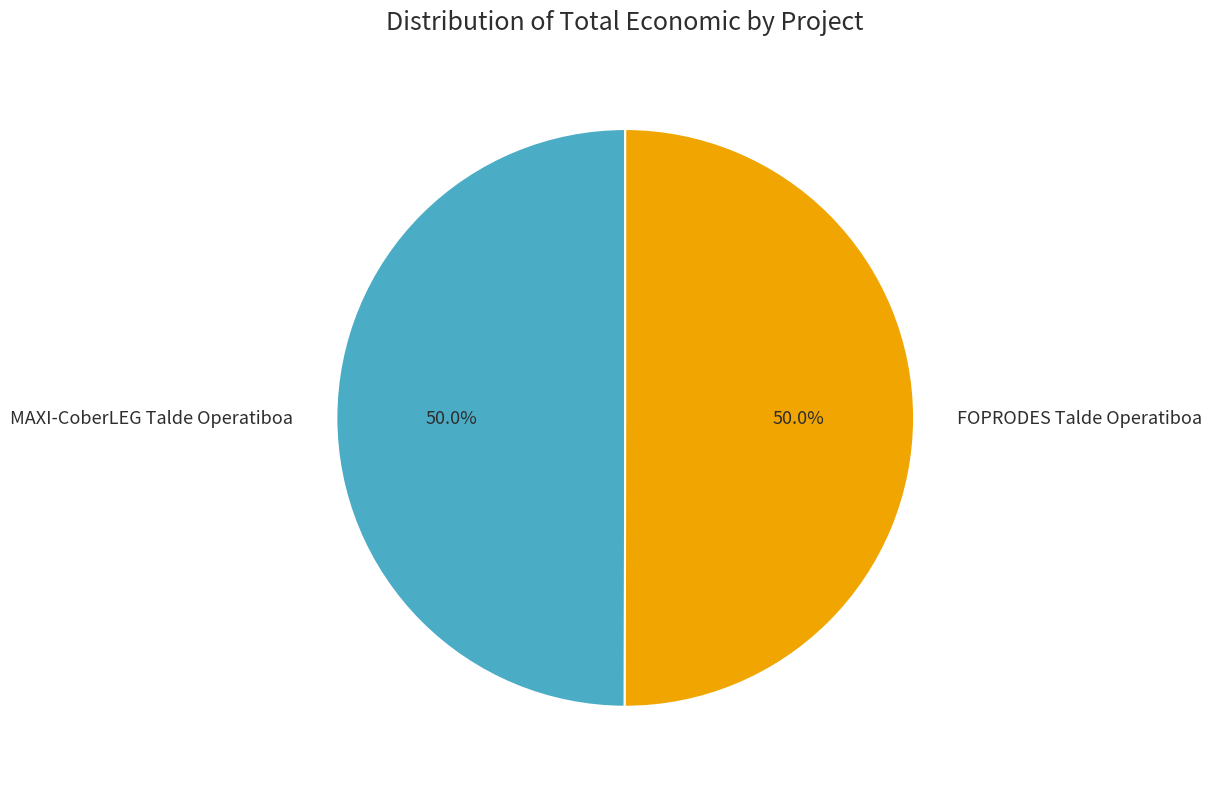

Combined, do FOPRODES Talde Operatiboa and MAXI-CoberLEG Talde Operatiboa account for over 50%?

Yes